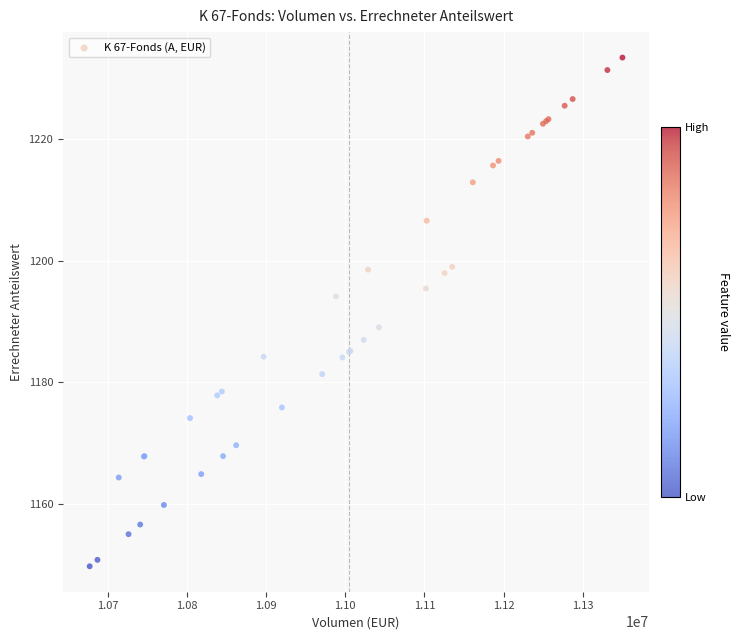

What Y value in the scatter plot is closest to 1191?

1189.0